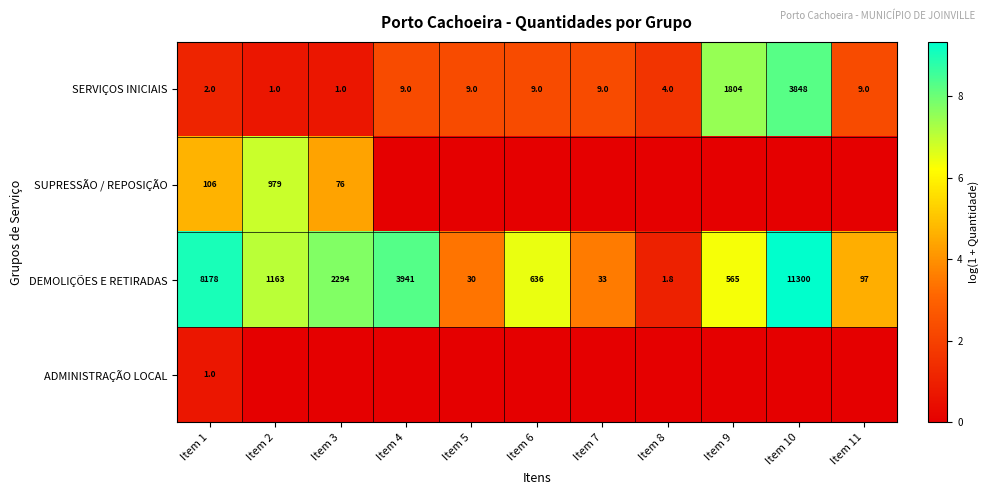

How many distinct data groups are displayed?

4